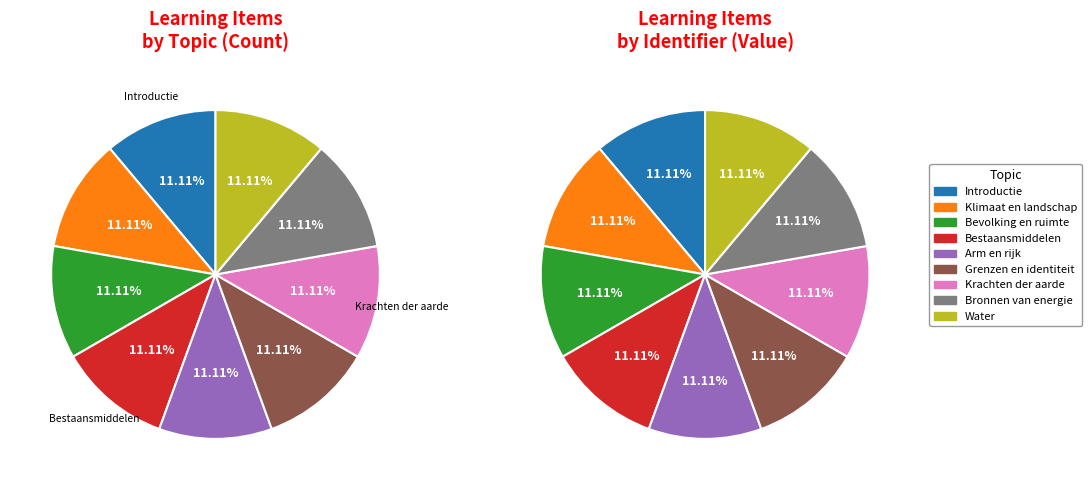

Does any single category account for the majority?

No